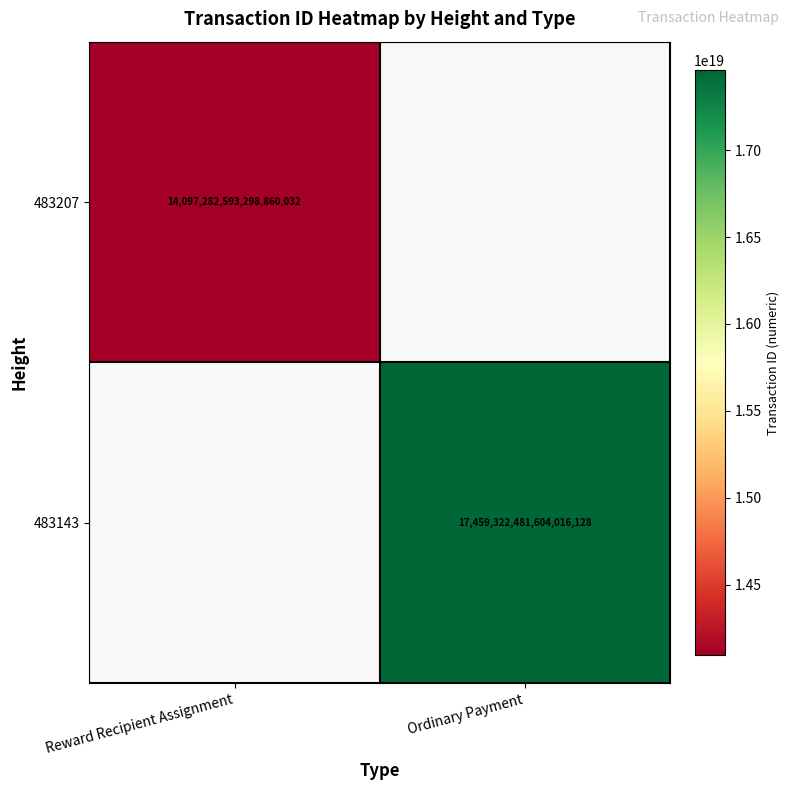

The value of 483143 at Ordinary Payment is 17459322481604016128. True or false?

True